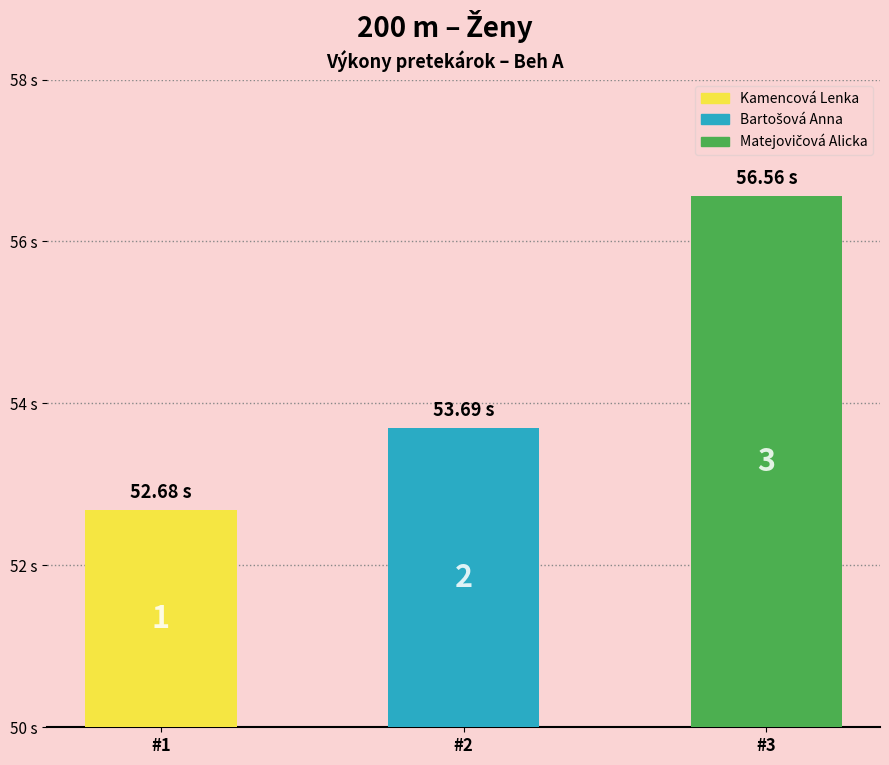

List the labels in order of value, largest first.

Matejovičová Alicka, Bartošová Anna, Kamencová Lenka